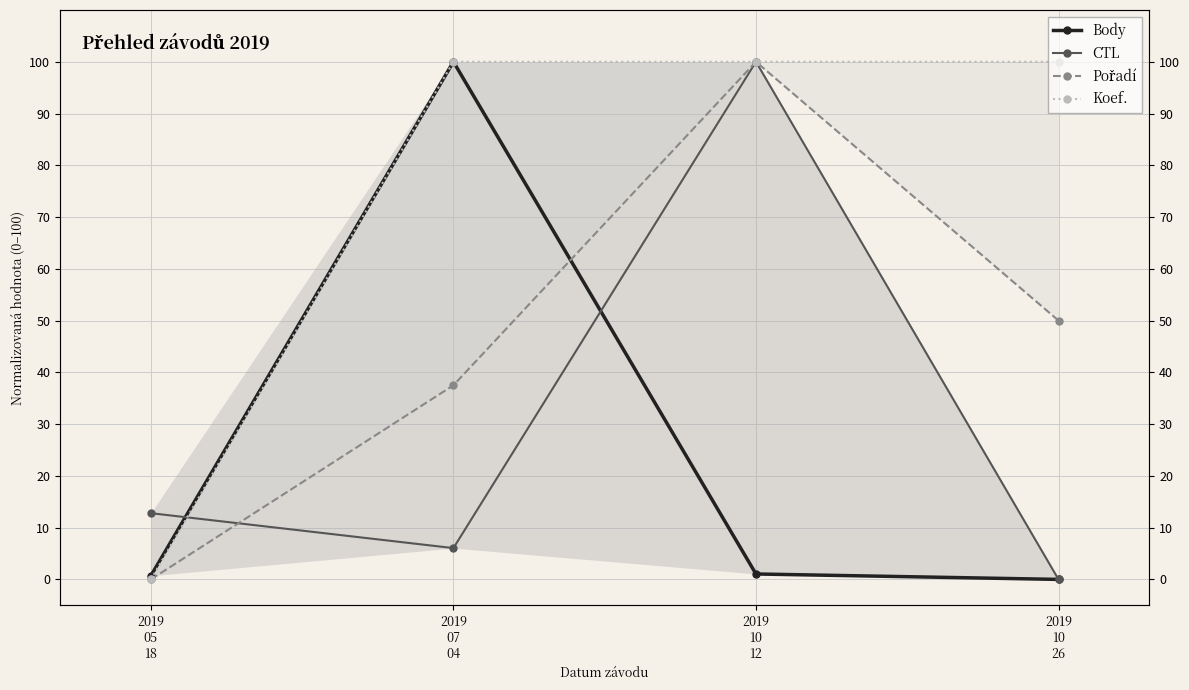

What is the sum of all Pořadí values?

187.5